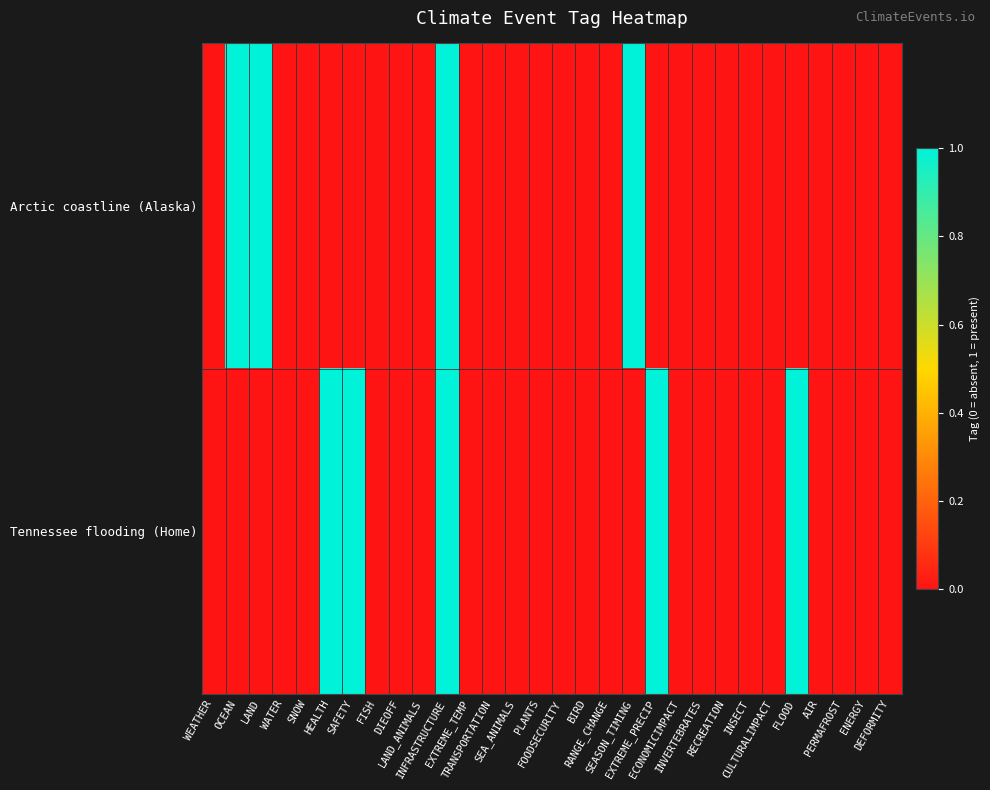

Reading left to right, list all the values displayed in this chart.

Arctic coastline (Alaska): WEATHER=0	OCEAN=1	LAND=1	WATER=0	SNOW=0	HEALTH=0	SAFETY=0	FISH=0	DIEOFF=0	LAND_ANIMALS=0	INFRASTRUCTURE=1	EXTREME_TEMP=0	TRANSPORTATION=0	SEA_ANIMALS=0	PLANTS=0	FOODSECURITY=0	BIRD=0	RANGE_CHANGE=0	SEASON_TIMING=1	EXTREME_PRECIP=0	ECONOMICIMPACT=0	INVERTEBRATES=0	RECREATION=0	INSECT=0	CULTURALIMPACT=0	FLOOD=0	AIR=0	PERMAFROST=0	ENERGY=0	DEFORMITY=0
Tennessee flooding (Home): WEATHER=0	OCEAN=0	LAND=0	WATER=0	SNOW=0	HEALTH=1	SAFETY=1	FISH=0	DIEOFF=0	LAND_ANIMALS=0	INFRASTRUCTURE=1	EXTREME_TEMP=0	TRANSPORTATION=0	SEA_ANIMALS=0	PLANTS=0	FOODSECURITY=0	BIRD=0	RANGE_CHANGE=0	SEASON_TIMING=0	EXTREME_PRECIP=1	ECONOMICIMPACT=0	INVERTEBRATES=0	RECREATION=0	INSECT=0	CULTURALIMPACT=0	FLOOD=1	AIR=0	PERMAFROST=0	ENERGY=0	DEFORMITY=0